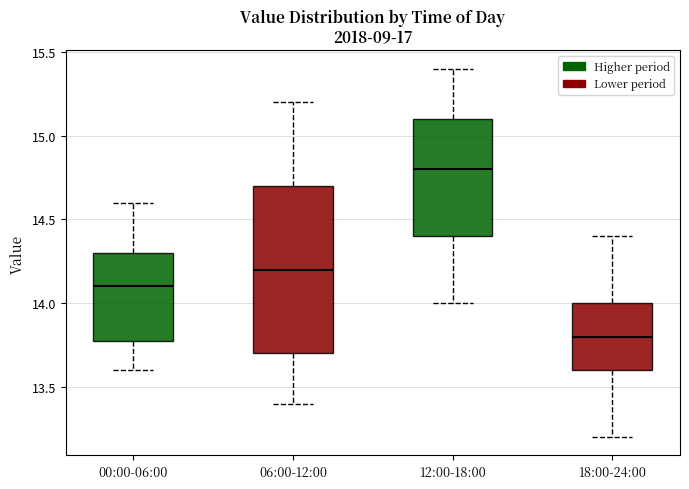

Reading left to right, transcribe this box plot: for each box, give where its median line is, the range the box spans, and where its two whiskers end, as read against the y-axis. The values are not printed on the chart, so give them approximately, as read against the axis.

00:00-06:00: median 14.1, box 13.8 to 14.3, whiskers 13.6 to 14.6
06:00-12:00: median 14.2, box 13.7 to 14.7, whiskers 13.4 to 15.2
12:00-18:00: median 14.8, box 14.4 to 15.1, whiskers 14.0 to 15.4
18:00-24:00: median 13.8, box 13.6 to 14.0, whiskers 13.2 to 14.4